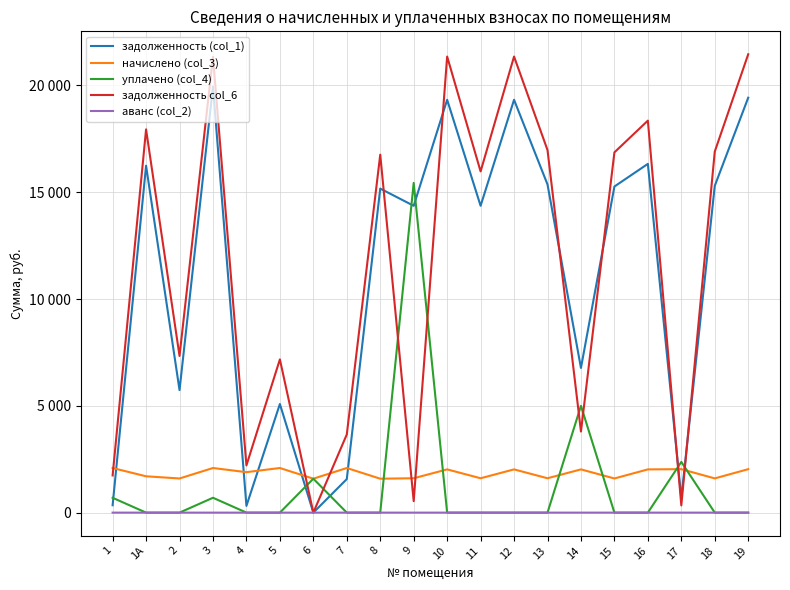

The начислено (col_3) series shows 2024.2 at 16. True or false?

True